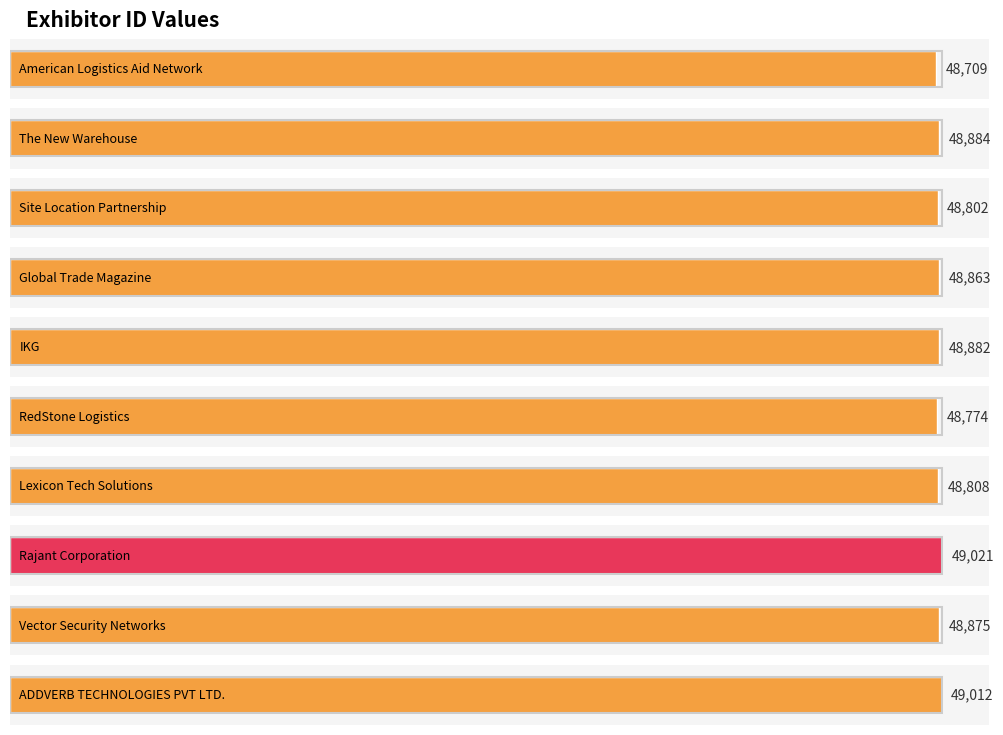

Where is the data nearest to the value 48865?

Global Trade Magazine